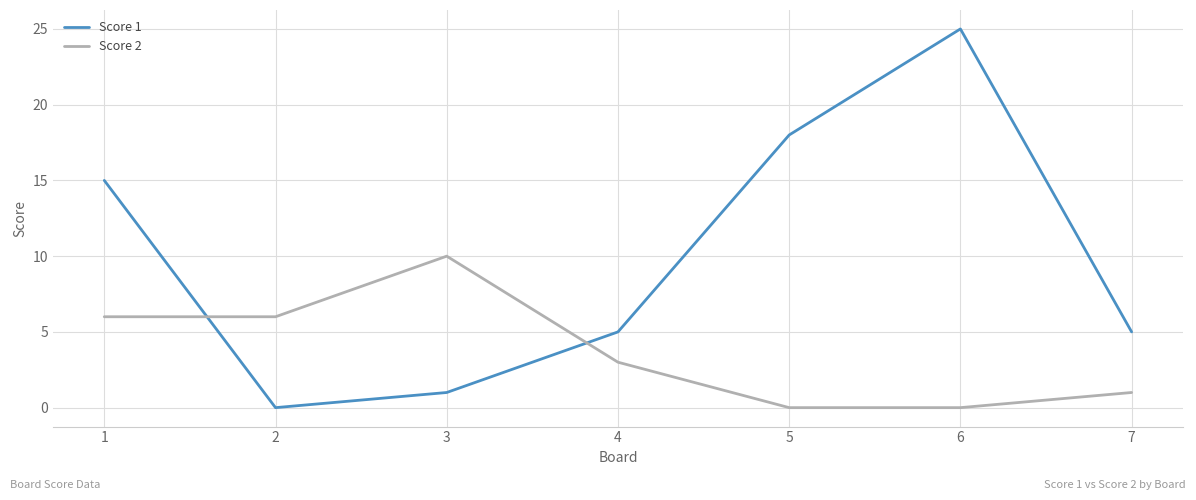

True or false: Score 1 and Score 2 cross at least once.

True